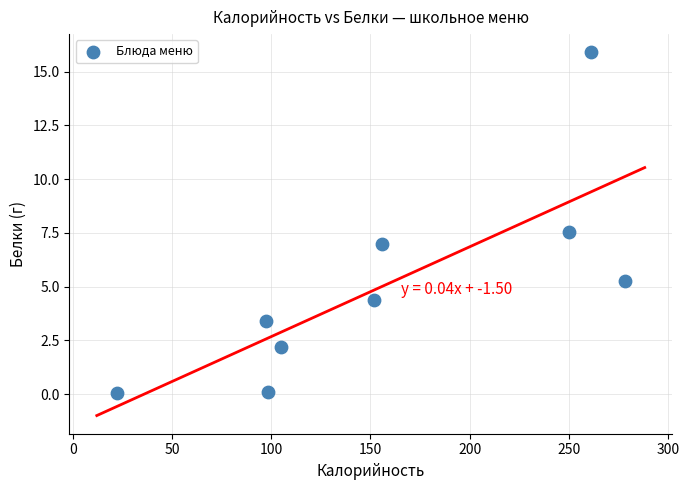

What is the average X value?

157.8